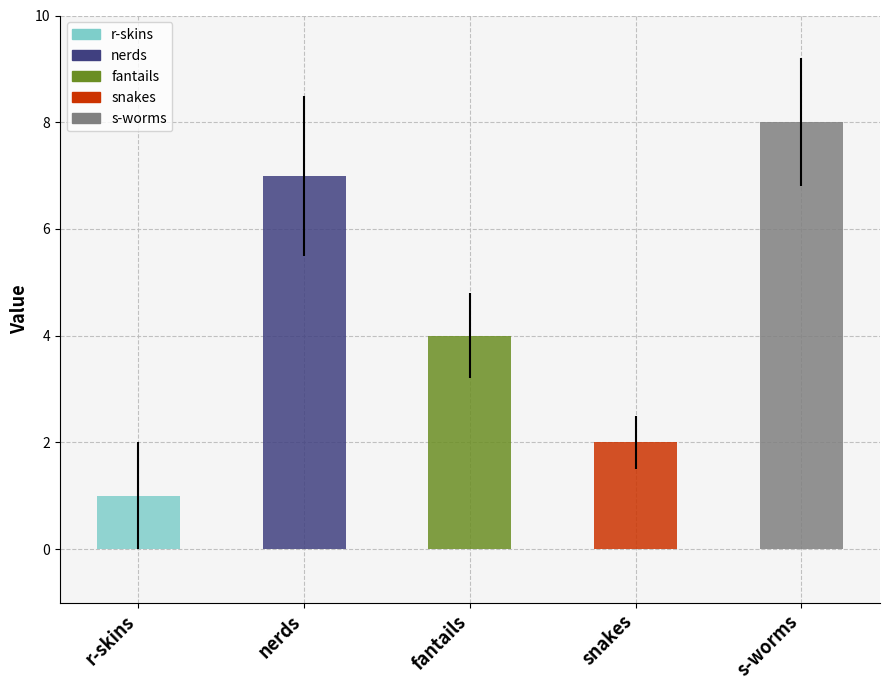

Count the values in the range 2 to 7.

3